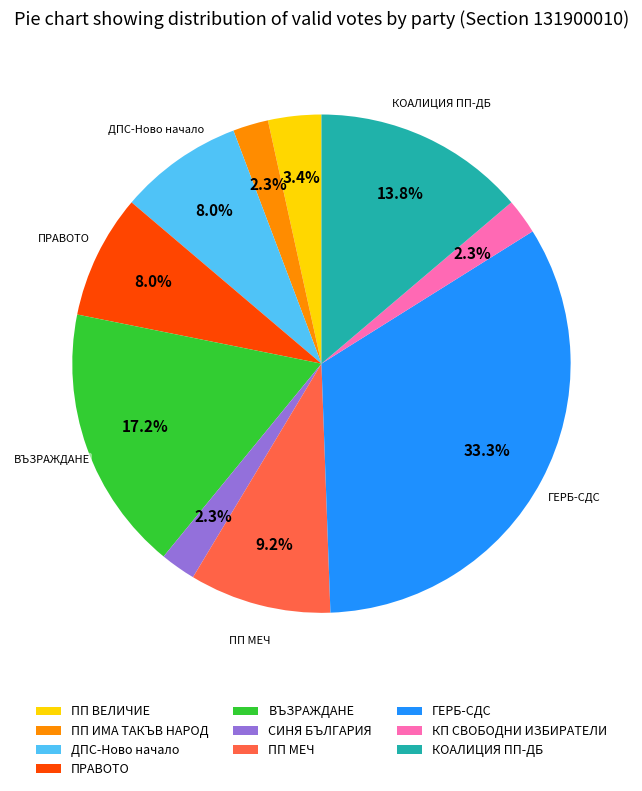

True or false: ПП ВЕЛИЧИЕ accounts for 15% of the total.

False